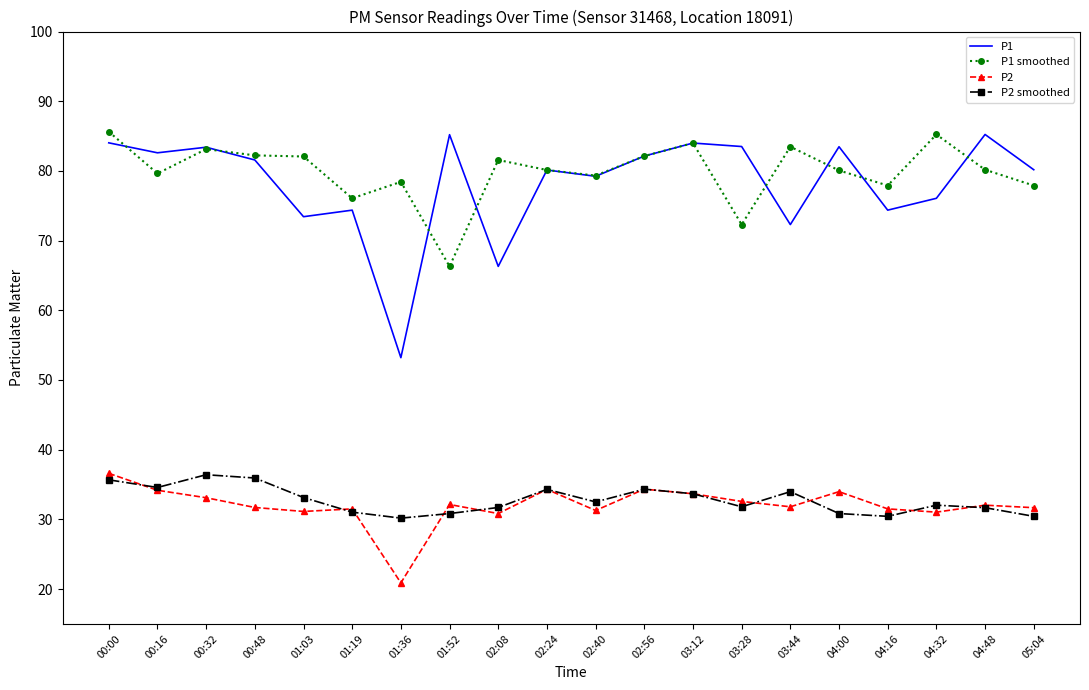

What is the difference between the maximum and minimum values in the P2 smoothed series?

6.2